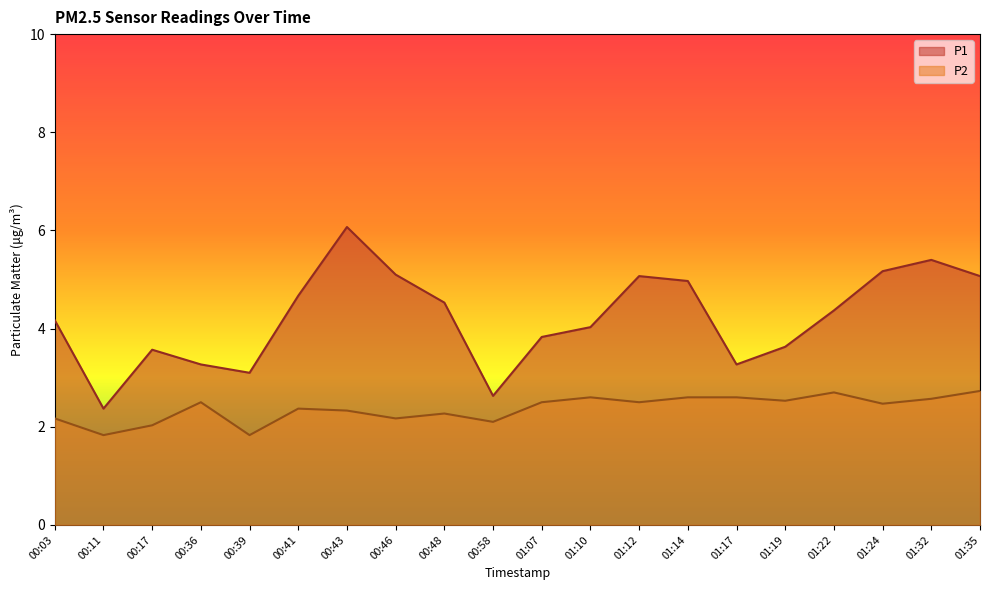

What is the highest value of the P2 series?

2.7